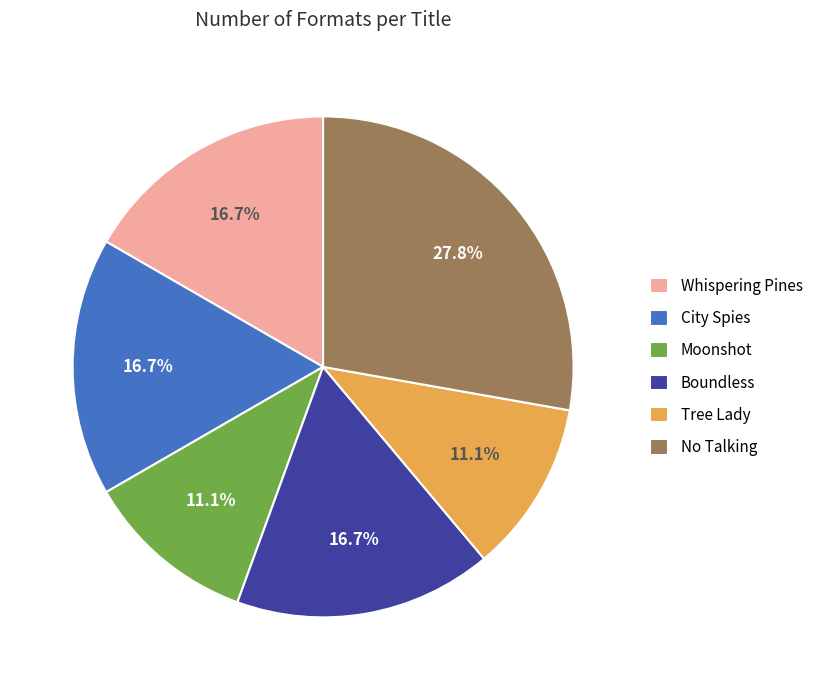

To the nearest percent, what percentage of the pie is City Spies?

17%